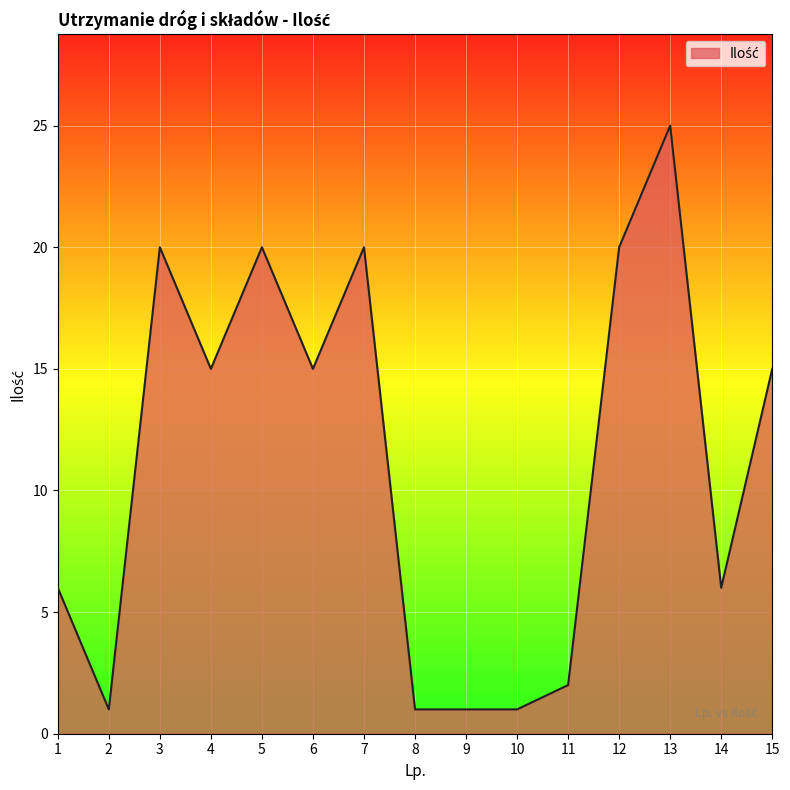

True or false: the data shows 1 at 10.

True